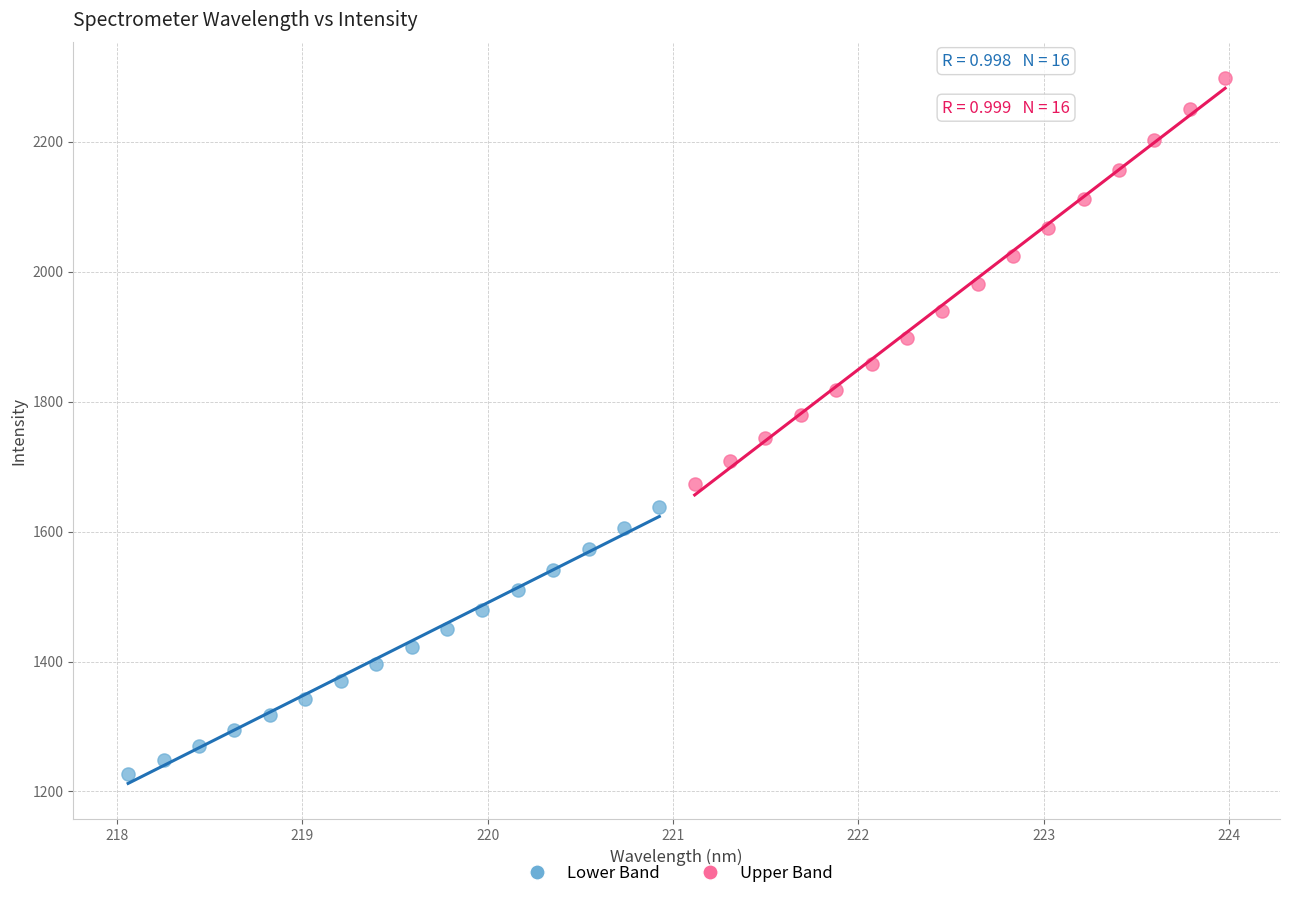

Which series has the widest spread of Y values?

Upper Band